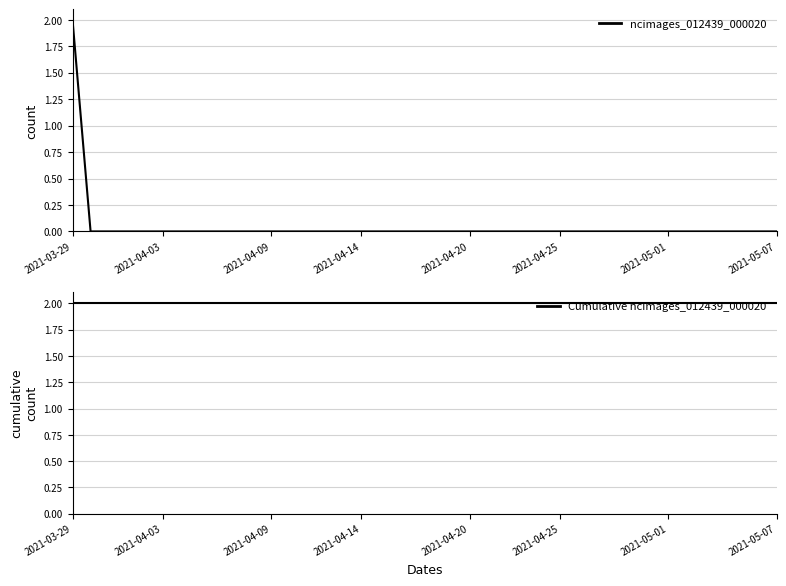

How many values in ncimages_012439_000020 are above zero?

1